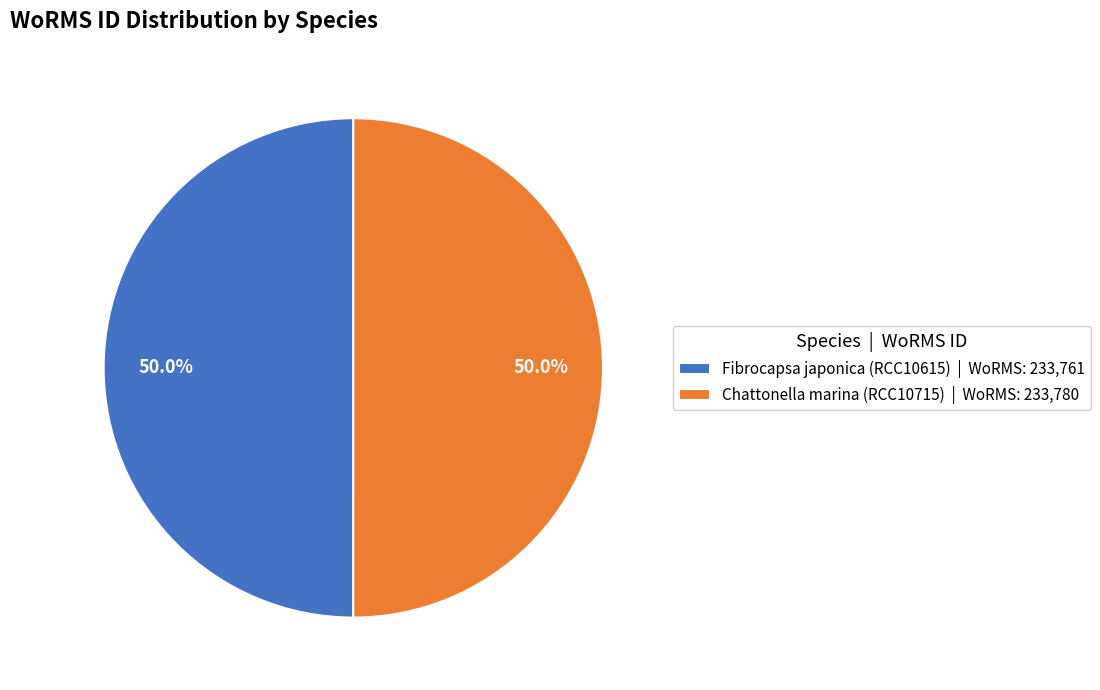

To the nearest percent, what is the combined percentage of Fibrocapsa japonica (RCC10615) and Chattonella marina (RCC10715)?

100%